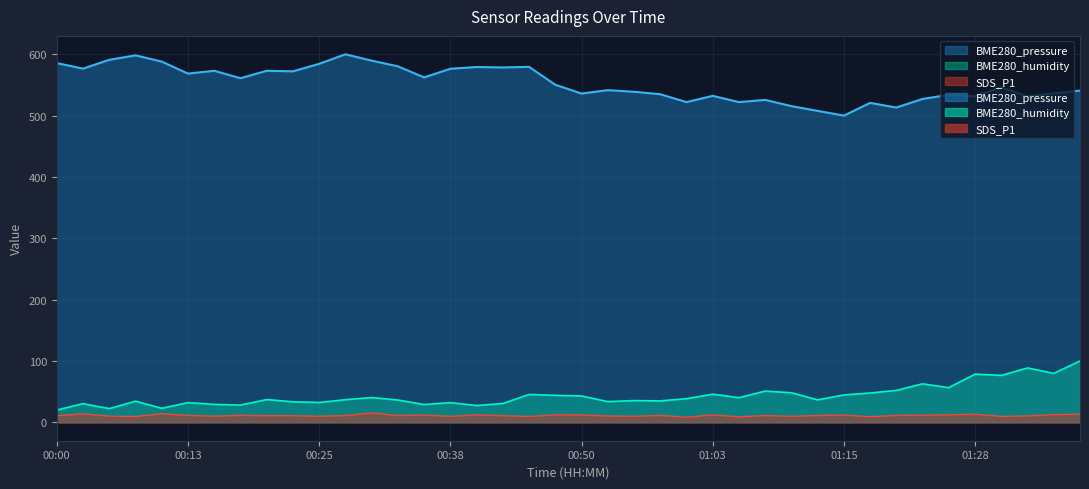

Where does the BME280_pressure series first go above 550?

00:00